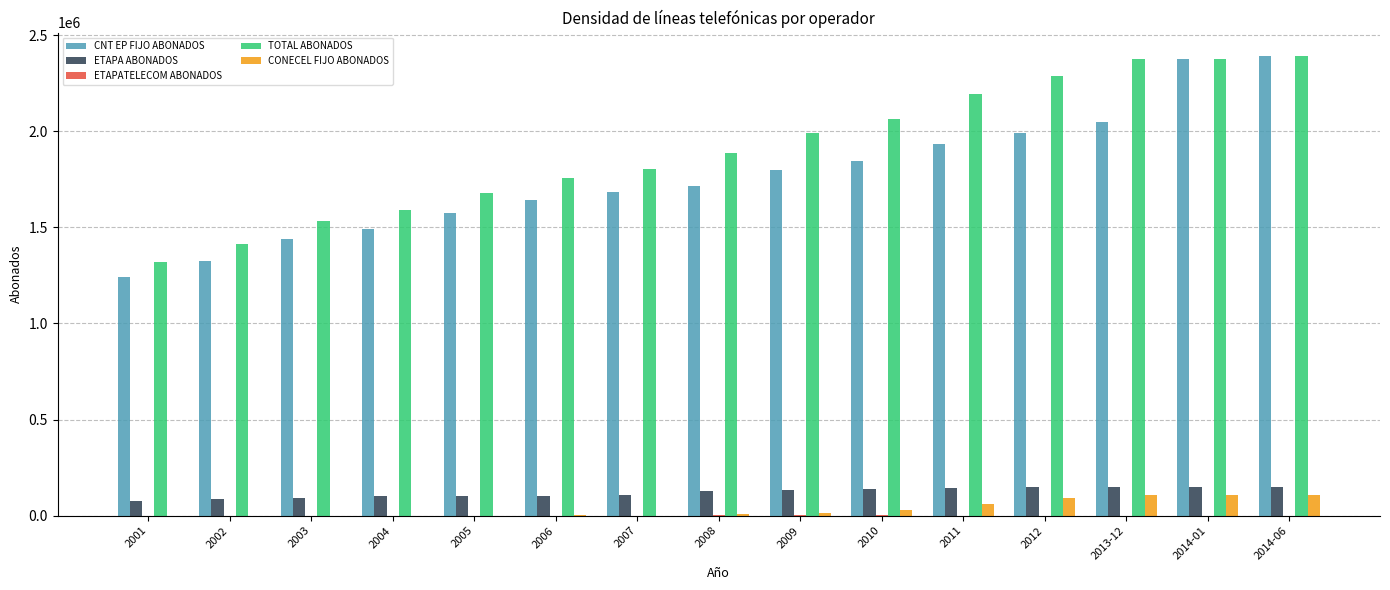

What is the highest value of the ETAPA ABONADOS series?

151172